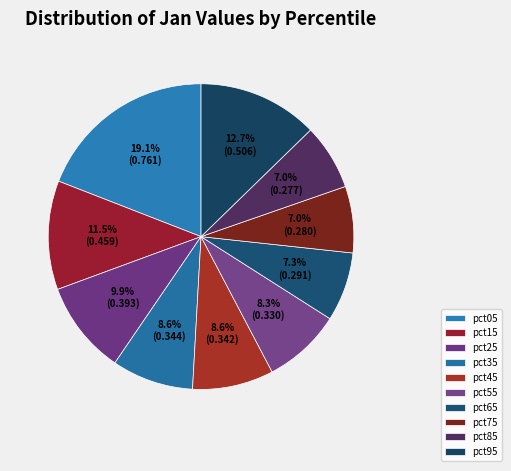

To the nearest percent, what is the combined percentage of pct25 and pct35?

18%